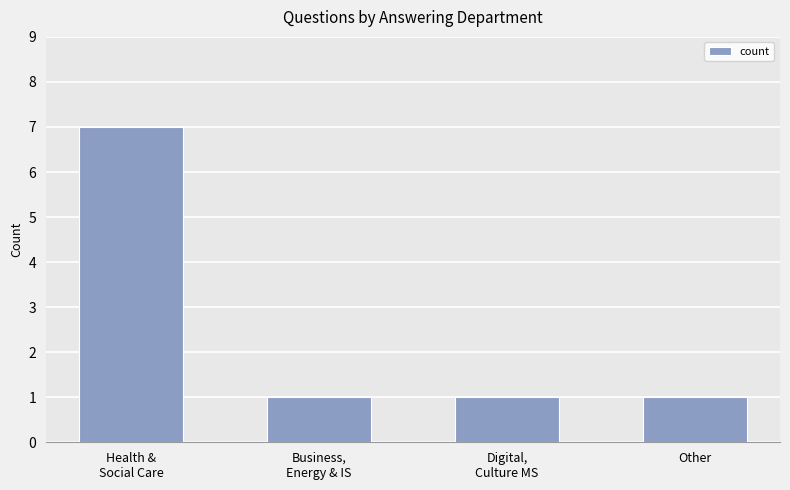

Which has a higher value, Health &
Social Care or Business,
Energy & IS?

Health &
Social Care